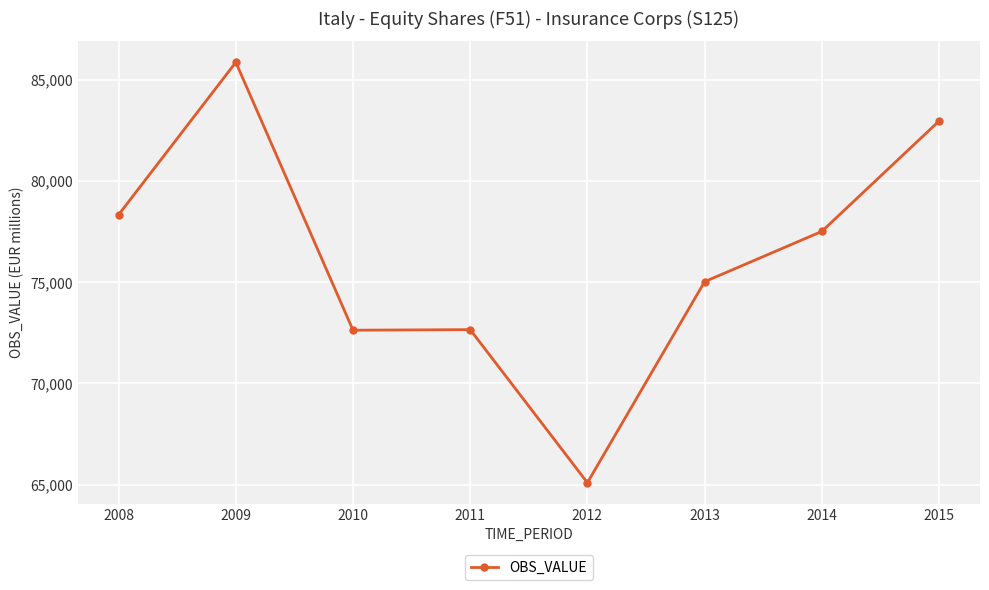

At which category does the chart reach its minimum across all series?

2012